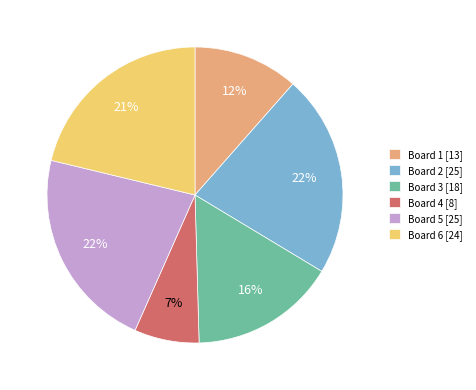

Does Board 1 [13] account for over 50% of the chart?

No